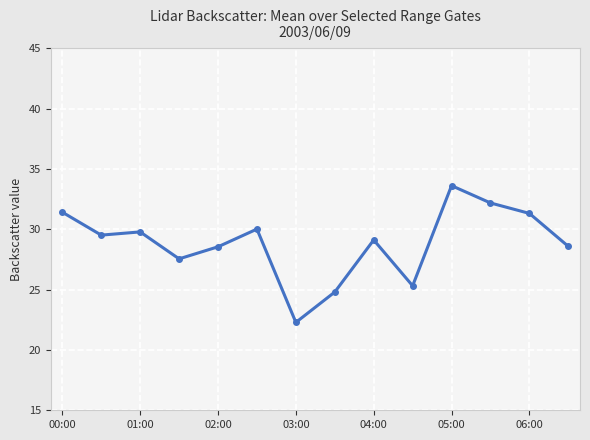

How many points are higher than both their immediate neighbors (excluding endpoints)?

4